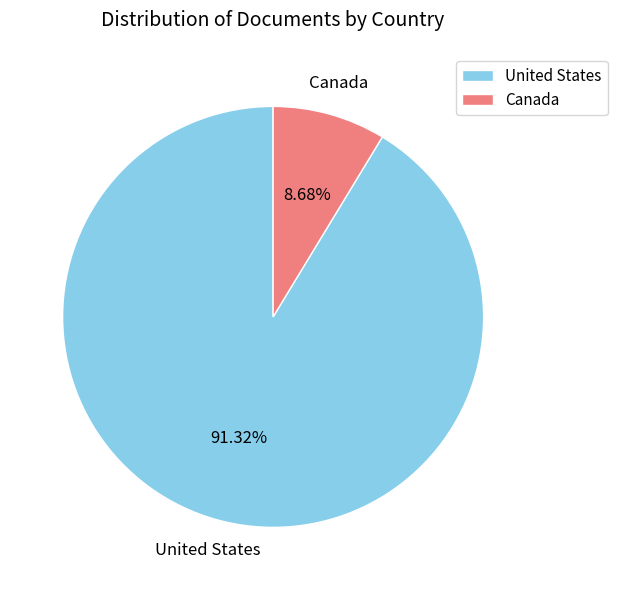

To the nearest percent, what percentage of the pie is Canada?

9%